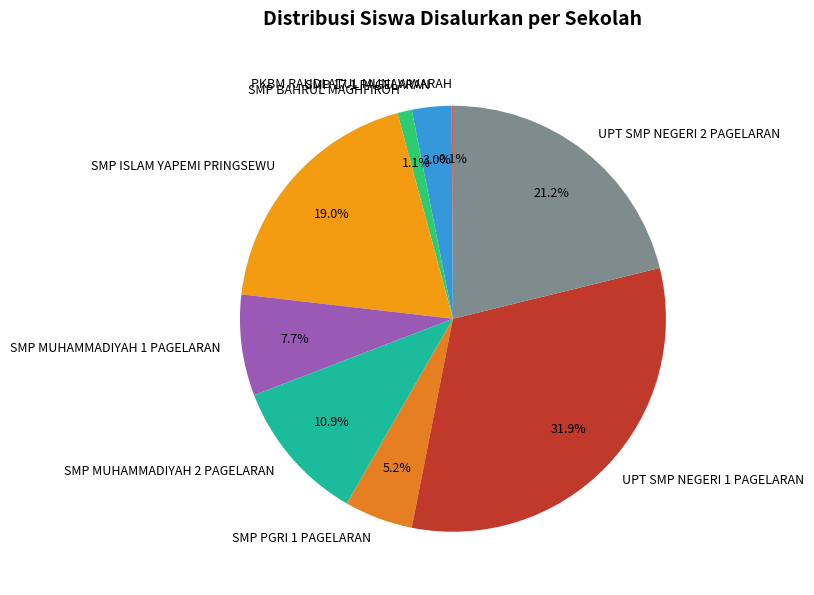

What is the largest slice in the pie chart?

UPT SMP NEGERI 1 PAGELARAN